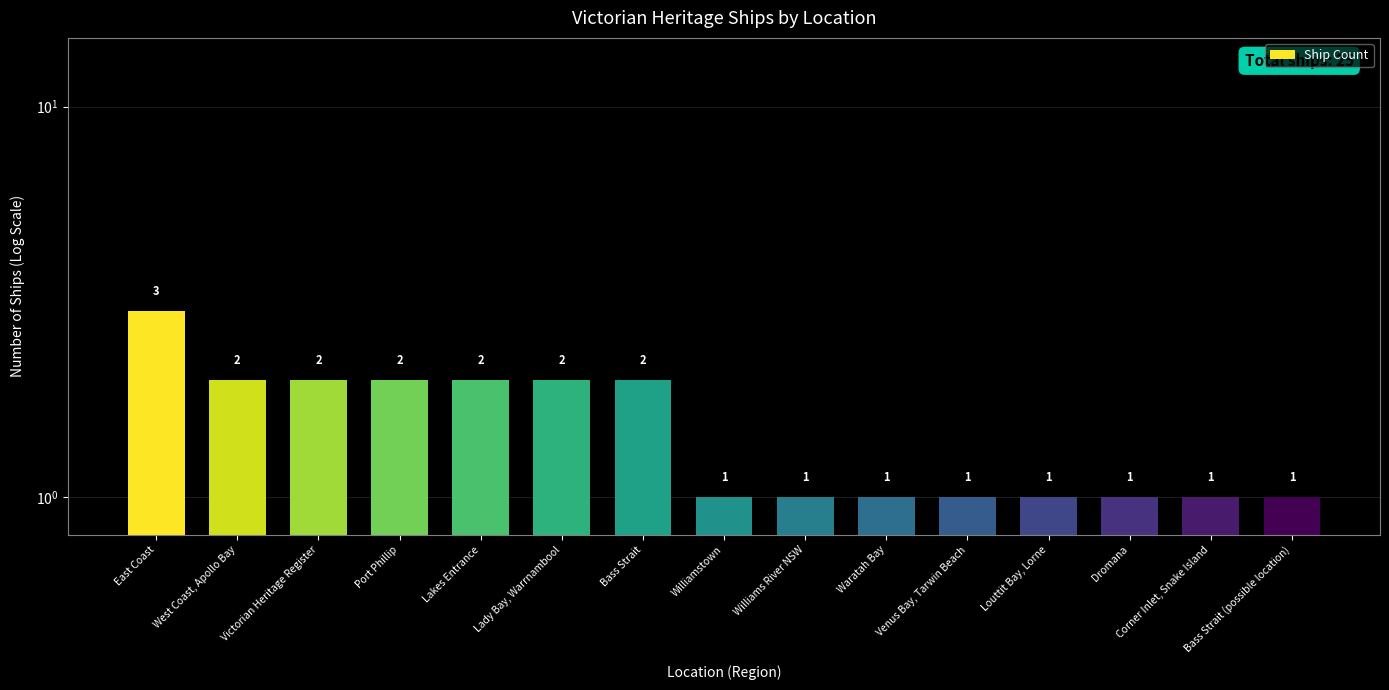

Rank the categories by value from lowest to highest.

Williamstown, Williams River NSW, Waratah Bay, Venus Bay, Tarwin Beach, Louttit Bay, Lorne, Dromana, Corner Inlet, Snake Island, Bass Strait (possible location), West Coast, Apollo Bay, Victorian Heritage Register, Port Phillip, Lakes Entrance, Lady Bay, Warrnambool, Bass Strait, East Coast